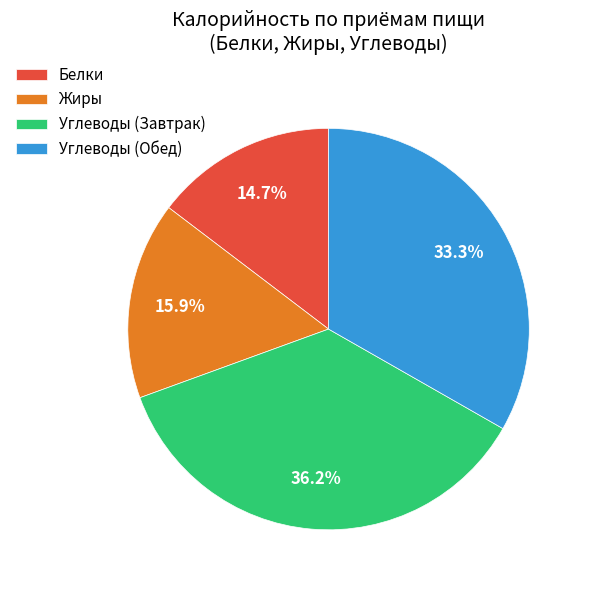

Which slice is the largest?

Углеводы (Завтрак)